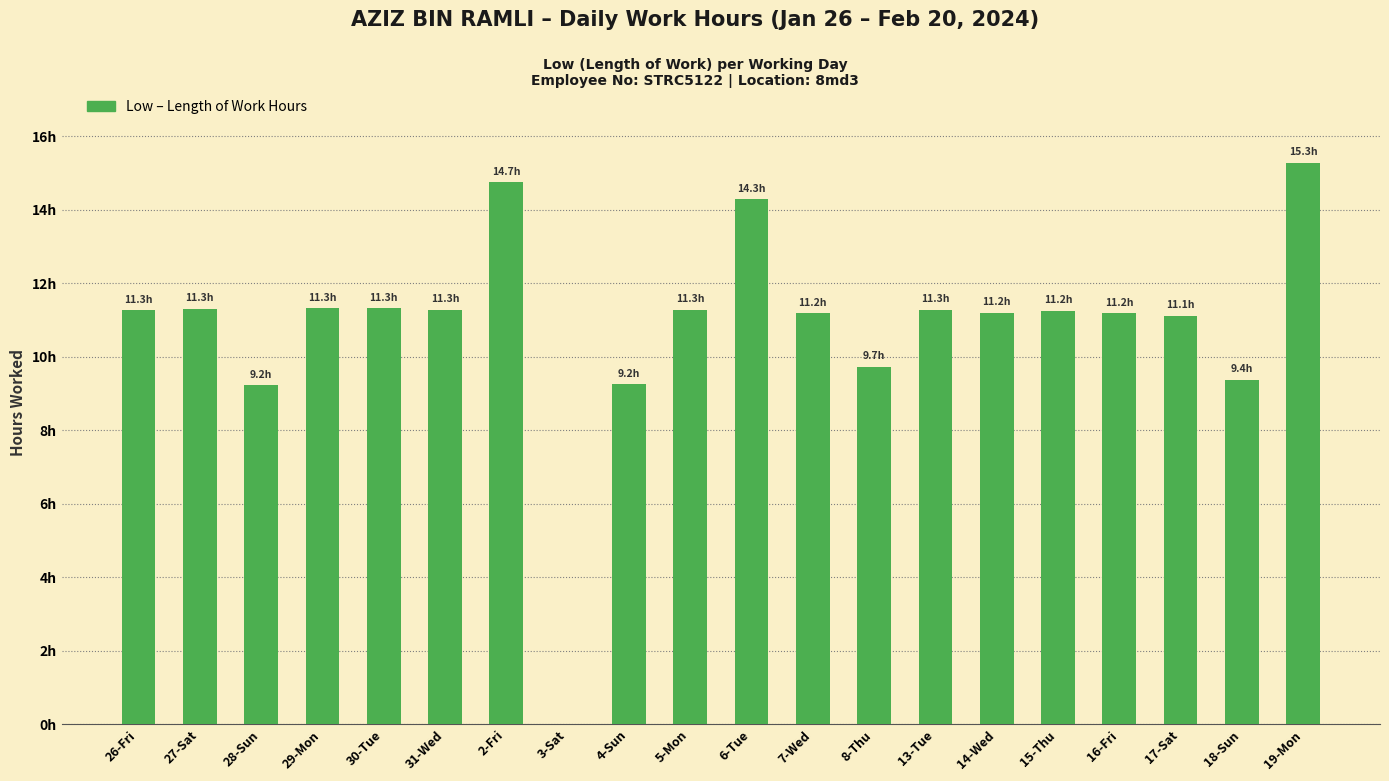

How many values are below 11?

5